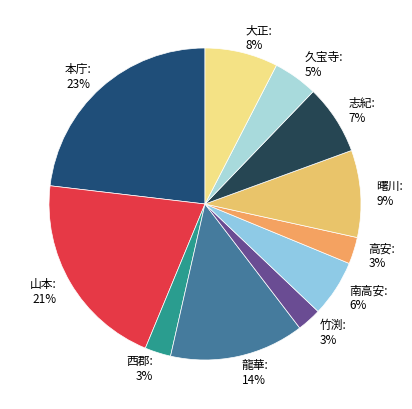

The 久宝寺 slice represents 5% of the pie. True or false?

True